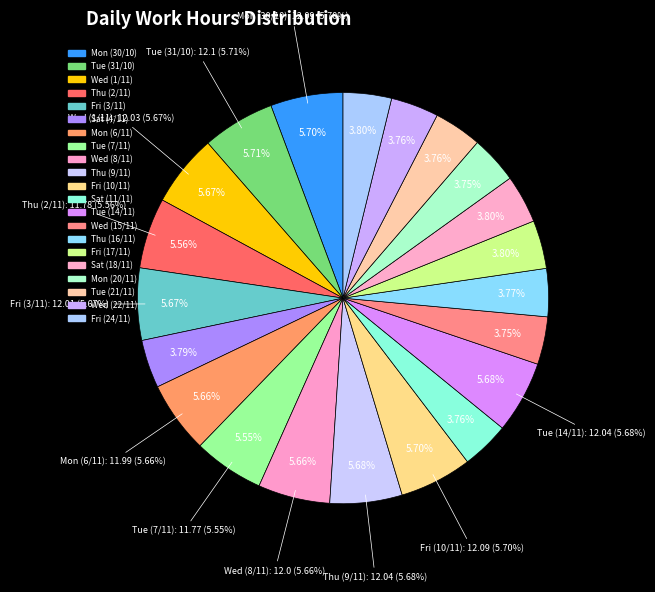

Is it true that Tue (31/10) is 1% of the pie?

False